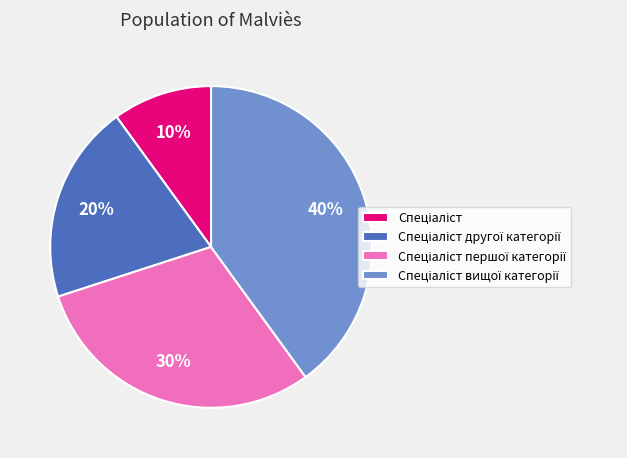

To the nearest percent, what is the average slice percentage?

25%